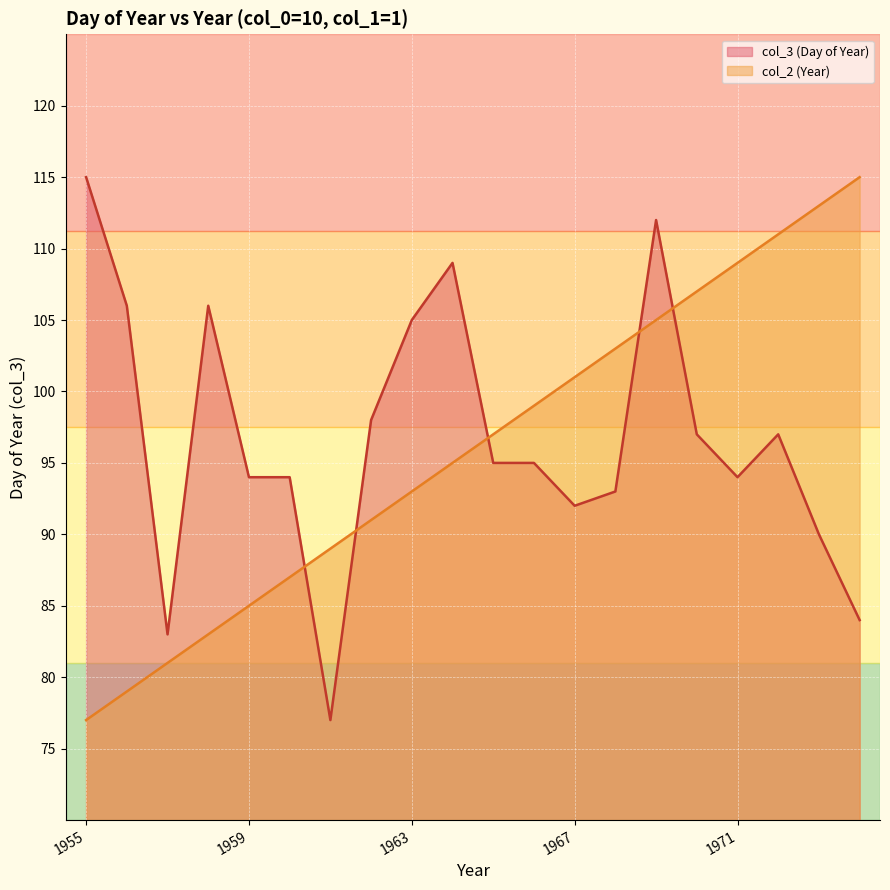

What is the difference between the maximum and minimum values in the col_2 (Year) series?

38